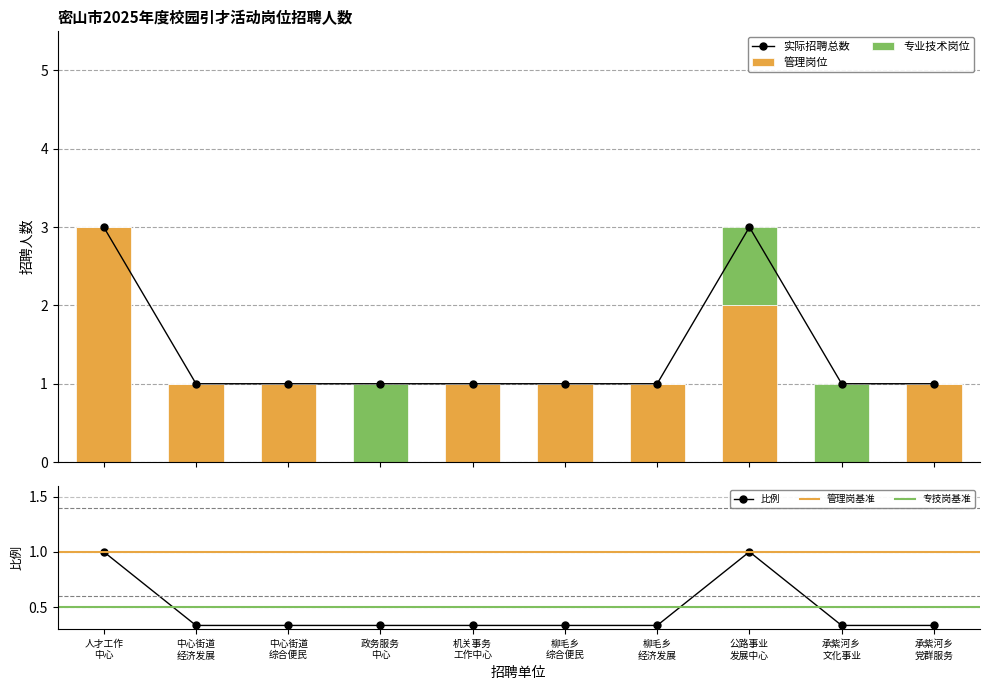

What is the maximum value for 管理岗位?

3